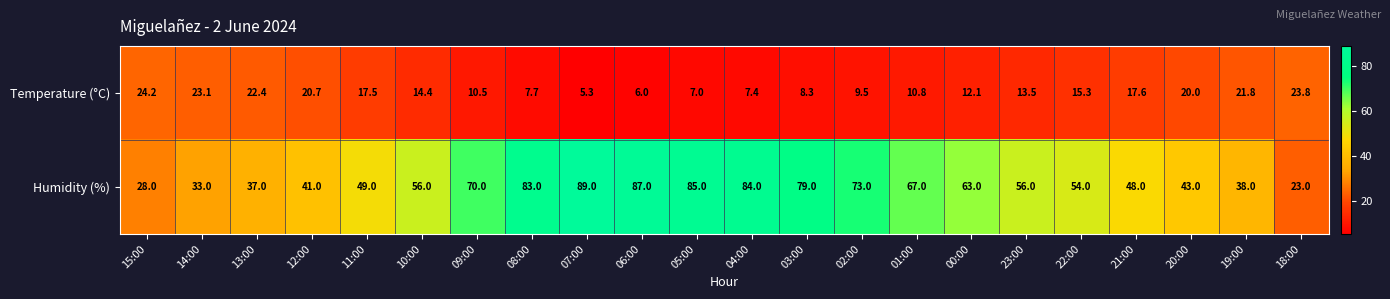

At which label is Temperature (°C) closest to 14?

10:00